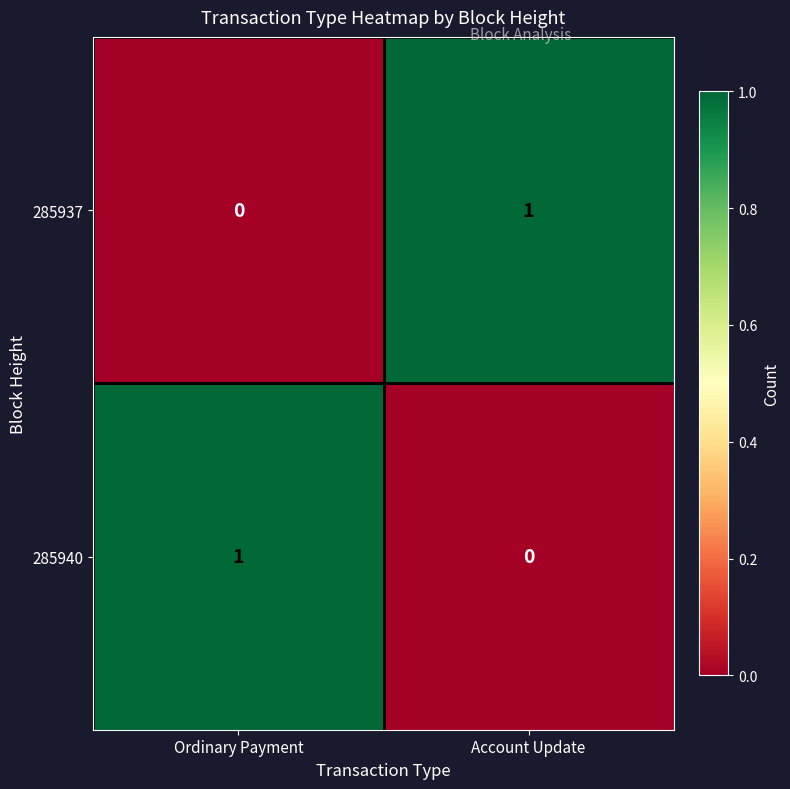

The 285937 series shows 0 at Ordinary Payment. True or false?

True